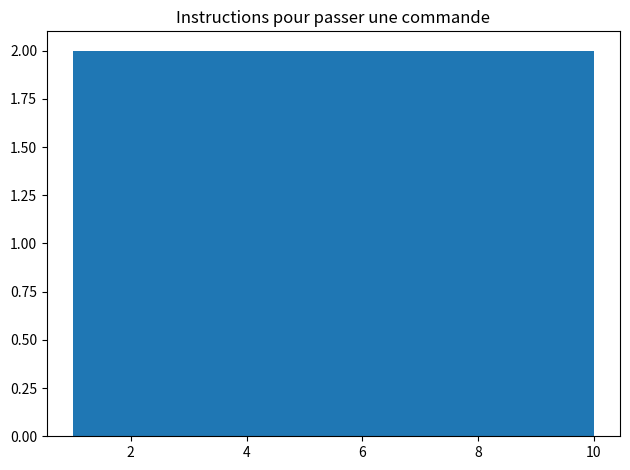

How tall is the bar that spans 7.3 to 8.2 on the x-axis? Neither the bar edges nor the heights are printed on the chart, so give them approximately, as read against the axes.

2